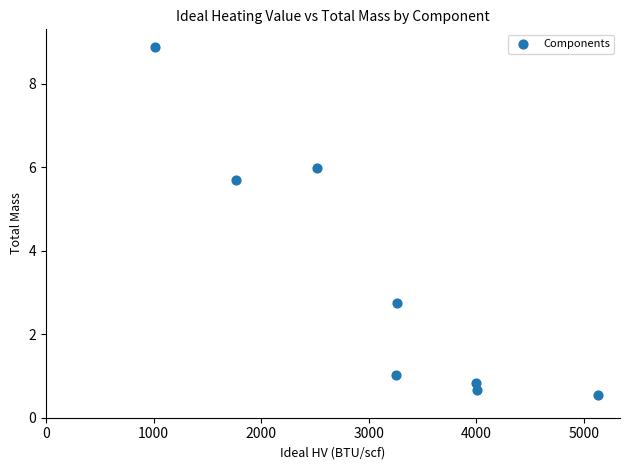

What is the average Y value?

3.3